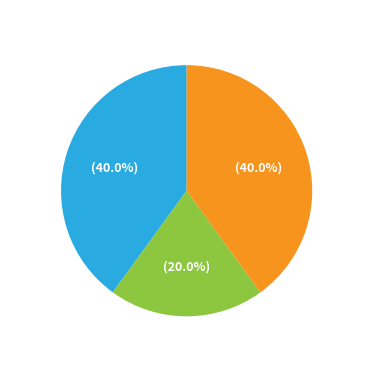

What portion of the pie excludes Article?

80.0%